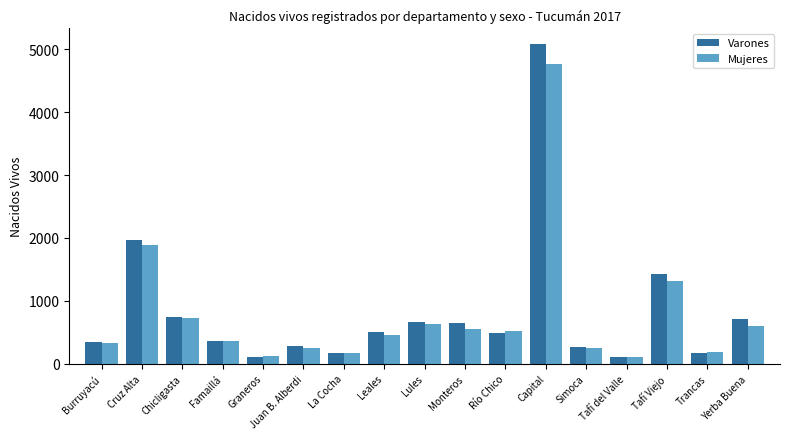

How many bars are there in each group?

2